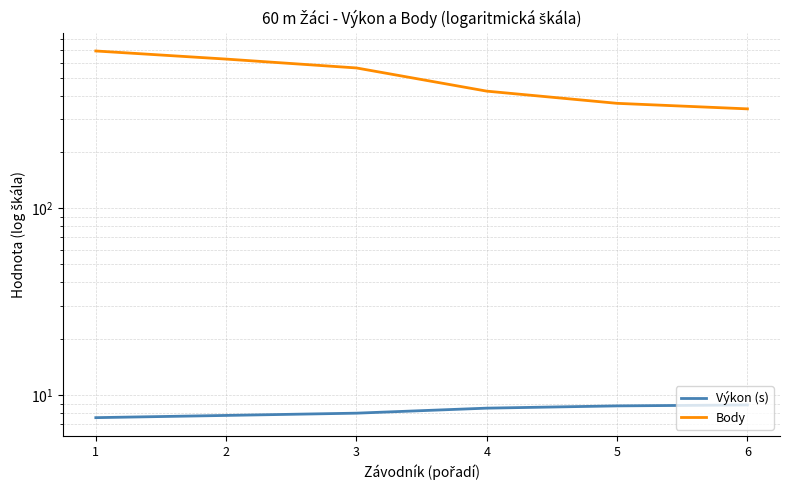

Which has a higher value, 6 or 4?

6